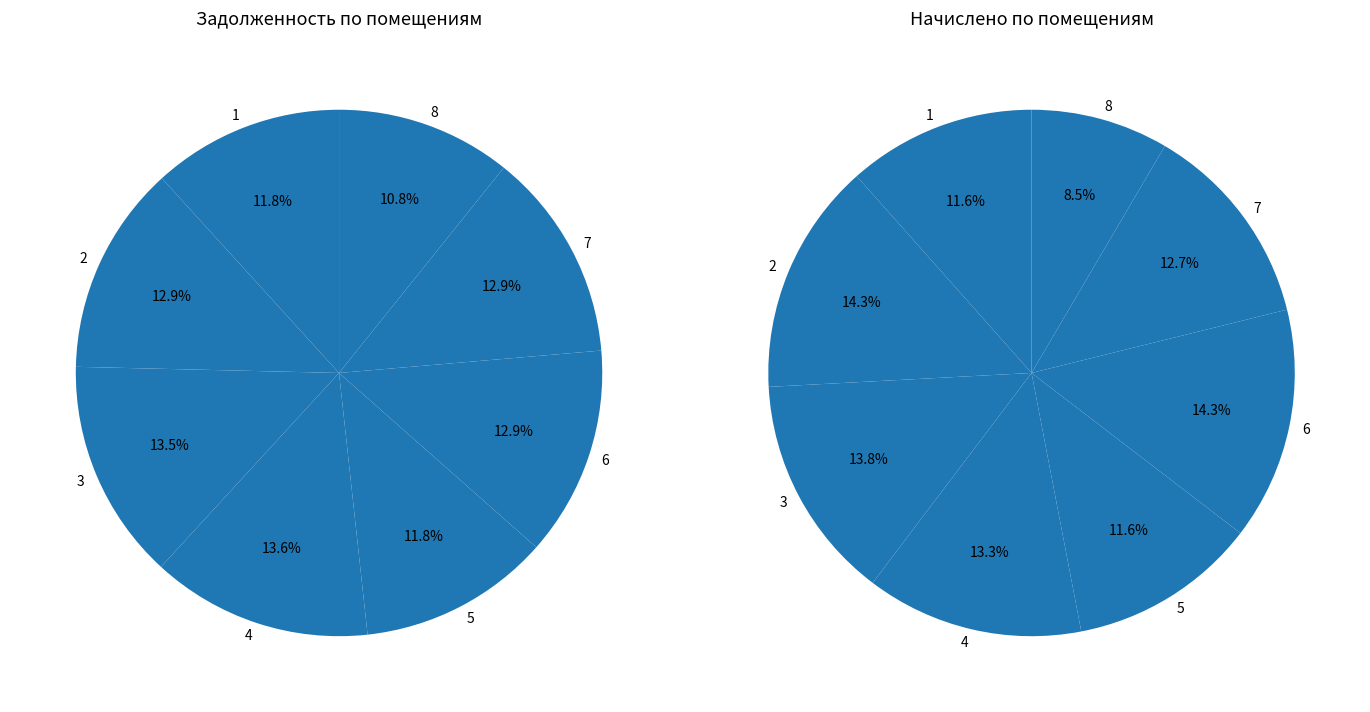

True or false: 8 accounts for 11% of the total.

True